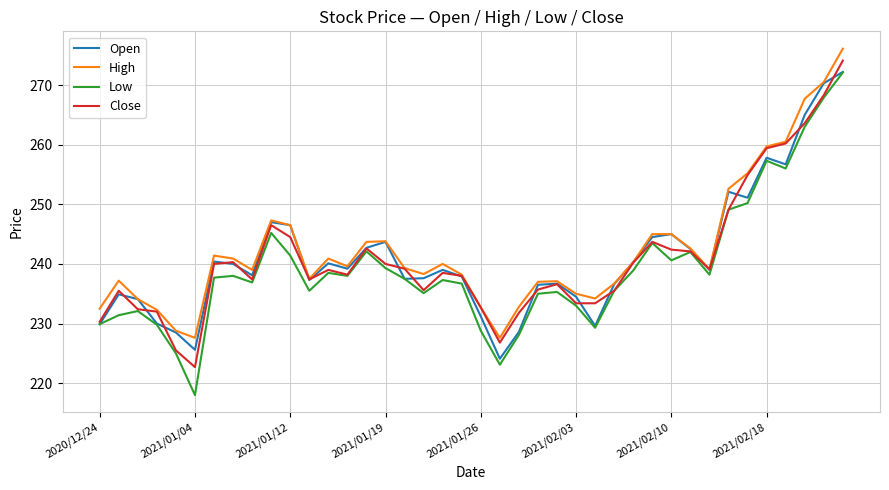

What is the difference between the maximum and minimum values in the High series?

48.5